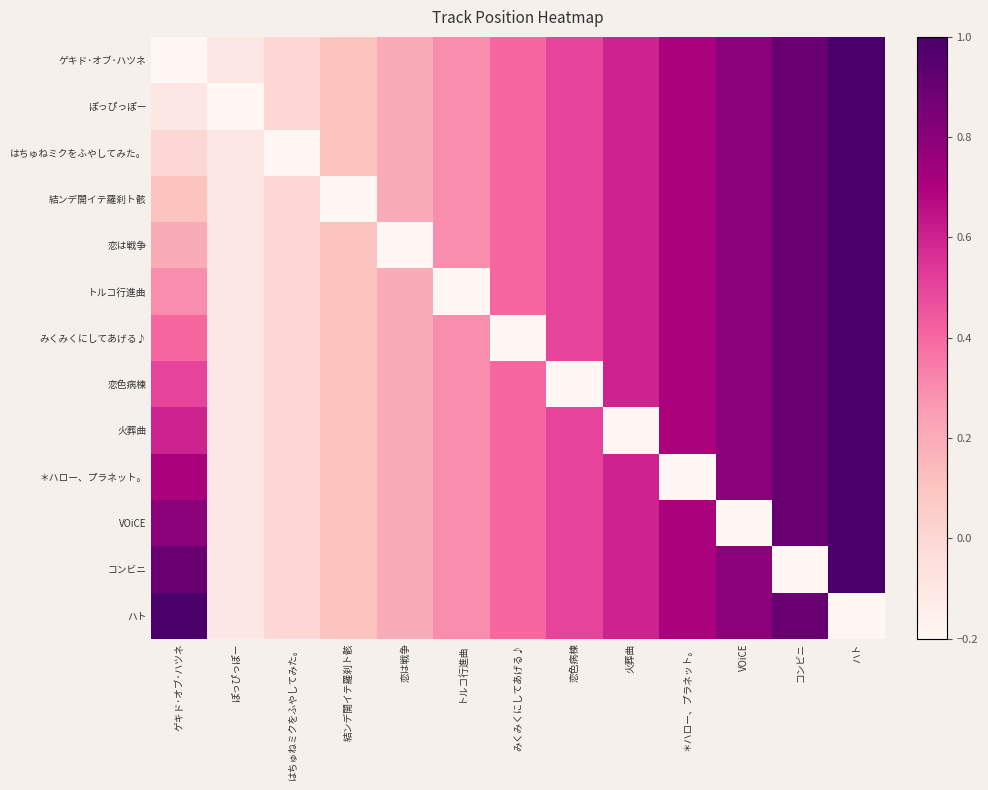

Reading left to right, list all the values displayed in this chart.

ゲキド･オブ･ハツネ: ゲキド･オブ･ハツネ=-0.2	ぽっぴっぽー=-0.1	はちゅねミクをふやしてみた。=-0.0	結ンデ開イテ羅刹ト骸=0.1	恋は戦争=0.2	トルコ行進曲=0.3	みくみくにしてあげる♪=0.4	恋色病棟=0.5	火葬曲=0.6	＊ハロー、プラネット。=0.7	VOiCE=0.8	コンビニ=0.9	ハト=1.0
ぽっぴっぽー: ゲキド･オブ･ハツネ=-0.1	ぽっぴっぽー=-0.2	はちゅねミクをふやしてみた。=-0.0	結ンデ開イテ羅刹ト骸=0.1	恋は戦争=0.2	トルコ行進曲=0.3	みくみくにしてあげる♪=0.4	恋色病棟=0.5	火葬曲=0.6	＊ハロー、プラネット。=0.7	VOiCE=0.8	コンビニ=0.9	ハト=1.0
はちゅねミクをふやしてみた。: ゲキド･オブ･ハツネ=-0.0	ぽっぴっぽー=-0.1	はちゅねミクをふやしてみた。=-0.2	結ンデ開イテ羅刹ト骸=0.1	恋は戦争=0.2	トルコ行進曲=0.3	みくみくにしてあげる♪=0.4	恋色病棟=0.5	火葬曲=0.6	＊ハロー、プラネット。=0.7	VOiCE=0.8	コンビニ=0.9	ハト=1.0
結ンデ開イテ羅刹ト骸: ゲキド･オブ･ハツネ=0.1	ぽっぴっぽー=-0.1	はちゅねミクをふやしてみた。=-0.0	結ンデ開イテ羅刹ト骸=-0.2	恋は戦争=0.2	トルコ行進曲=0.3	みくみくにしてあげる♪=0.4	恋色病棟=0.5	火葬曲=0.6	＊ハロー、プラネット。=0.7	VOiCE=0.8	コンビニ=0.9	ハト=1.0
恋は戦争: ゲキド･オブ･ハツネ=0.2	ぽっぴっぽー=-0.1	はちゅねミクをふやしてみた。=-0.0	結ンデ開イテ羅刹ト骸=0.1	恋は戦争=-0.2	トルコ行進曲=0.3	みくみくにしてあげる♪=0.4	恋色病棟=0.5	火葬曲=0.6	＊ハロー、プラネット。=0.7	VOiCE=0.8	コンビニ=0.9	ハト=1.0
トルコ行進曲: ゲキド･オブ･ハツネ=0.3	ぽっぴっぽー=-0.1	はちゅねミクをふやしてみた。=-0.0	結ンデ開イテ羅刹ト骸=0.1	恋は戦争=0.2	トルコ行進曲=-0.2	みくみくにしてあげる♪=0.4	恋色病棟=0.5	火葬曲=0.6	＊ハロー、プラネット。=0.7	VOiCE=0.8	コンビニ=0.9	ハト=1.0
みくみくにしてあげる♪: ゲキド･オブ･ハツネ=0.4	ぽっぴっぽー=-0.1	はちゅねミクをふやしてみた。=-0.0	結ンデ開イテ羅刹ト骸=0.1	恋は戦争=0.2	トルコ行進曲=0.3	みくみくにしてあげる♪=-0.2	恋色病棟=0.5	火葬曲=0.6	＊ハロー、プラネット。=0.7	VOiCE=0.8	コンビニ=0.9	ハト=1.0
恋色病棟: ゲキド･オブ･ハツネ=0.5	ぽっぴっぽー=-0.1	はちゅねミクをふやしてみた。=-0.0	結ンデ開イテ羅刹ト骸=0.1	恋は戦争=0.2	トルコ行進曲=0.3	みくみくにしてあげる♪=0.4	恋色病棟=-0.2	火葬曲=0.6	＊ハロー、プラネット。=0.7	VOiCE=0.8	コンビニ=0.9	ハト=1.0
火葬曲: ゲキド･オブ･ハツネ=0.6	ぽっぴっぽー=-0.1	はちゅねミクをふやしてみた。=-0.0	結ンデ開イテ羅刹ト骸=0.1	恋は戦争=0.2	トルコ行進曲=0.3	みくみくにしてあげる♪=0.4	恋色病棟=0.5	火葬曲=-0.2	＊ハロー、プラネット。=0.7	VOiCE=0.8	コンビニ=0.9	ハト=1.0
＊ハロー、プラネット。: ゲキド･オブ･ハツネ=0.7	ぽっぴっぽー=-0.1	はちゅねミクをふやしてみた。=-0.0	結ンデ開イテ羅刹ト骸=0.1	恋は戦争=0.2	トルコ行進曲=0.3	みくみくにしてあげる♪=0.4	恋色病棟=0.5	火葬曲=0.6	＊ハロー、プラネット。=-0.2	VOiCE=0.8	コンビニ=0.9	ハト=1.0
VOiCE: ゲキド･オブ･ハツネ=0.8	ぽっぴっぽー=-0.1	はちゅねミクをふやしてみた。=-0.0	結ンデ開イテ羅刹ト骸=0.1	恋は戦争=0.2	トルコ行進曲=0.3	みくみくにしてあげる♪=0.4	恋色病棟=0.5	火葬曲=0.6	＊ハロー、プラネット。=0.7	VOiCE=-0.2	コンビニ=0.9	ハト=1.0
コンビニ: ゲキド･オブ･ハツネ=0.9	ぽっぴっぽー=-0.1	はちゅねミクをふやしてみた。=-0.0	結ンデ開イテ羅刹ト骸=0.1	恋は戦争=0.2	トルコ行進曲=0.3	みくみくにしてあげる♪=0.4	恋色病棟=0.5	火葬曲=0.6	＊ハロー、プラネット。=0.7	VOiCE=0.8	コンビニ=-0.2	ハト=1.0
ハト: ゲキド･オブ･ハツネ=1.0	ぽっぴっぽー=-0.1	はちゅねミクをふやしてみた。=-0.0	結ンデ開イテ羅刹ト骸=0.1	恋は戦争=0.2	トルコ行進曲=0.3	みくみくにしてあげる♪=0.4	恋色病棟=0.5	火葬曲=0.6	＊ハロー、プラネット。=0.7	VOiCE=0.8	コンビニ=0.9	ハト=-0.2